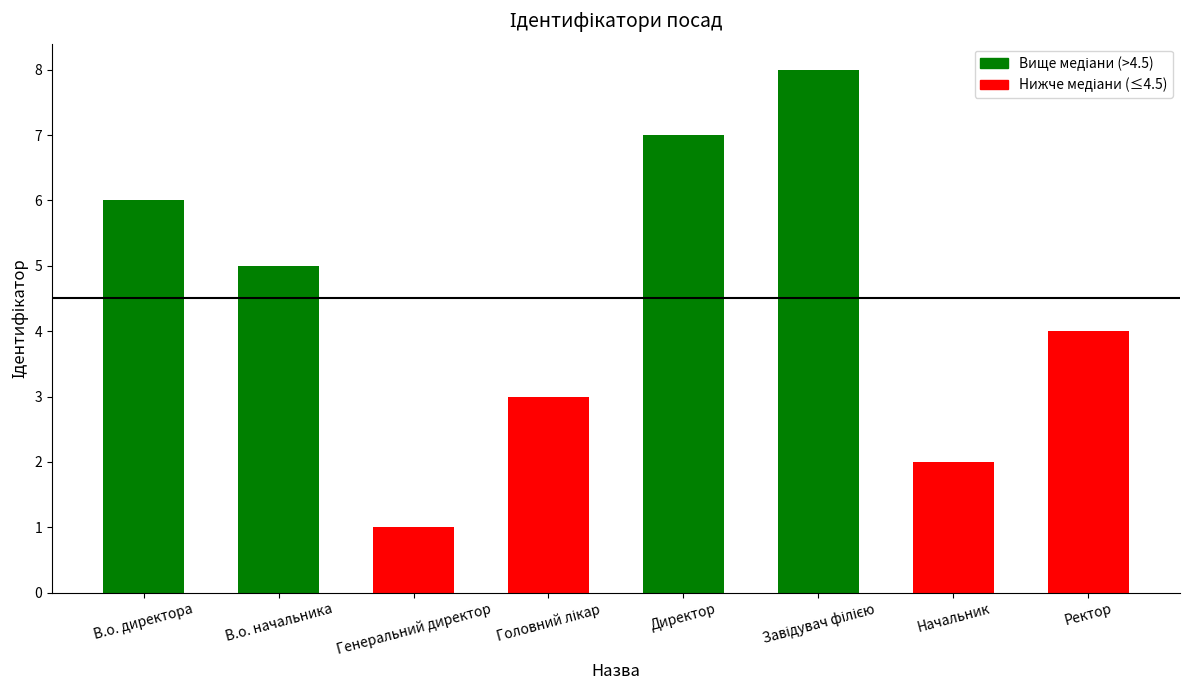

Between В.о. директора and Ректор, which is larger?

В.о. директора